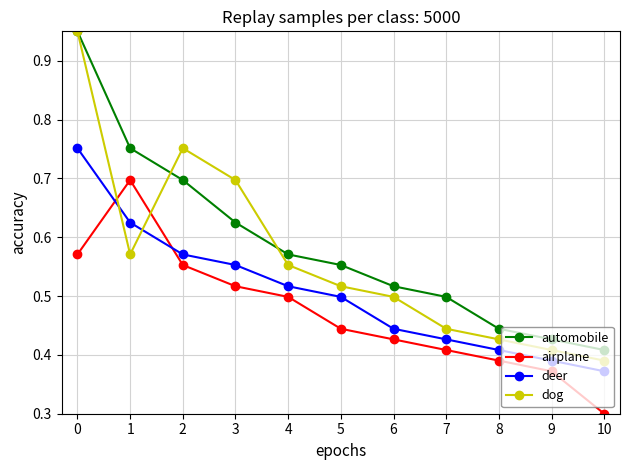

What is the value of the dog point at the 4th from the left?

0.7